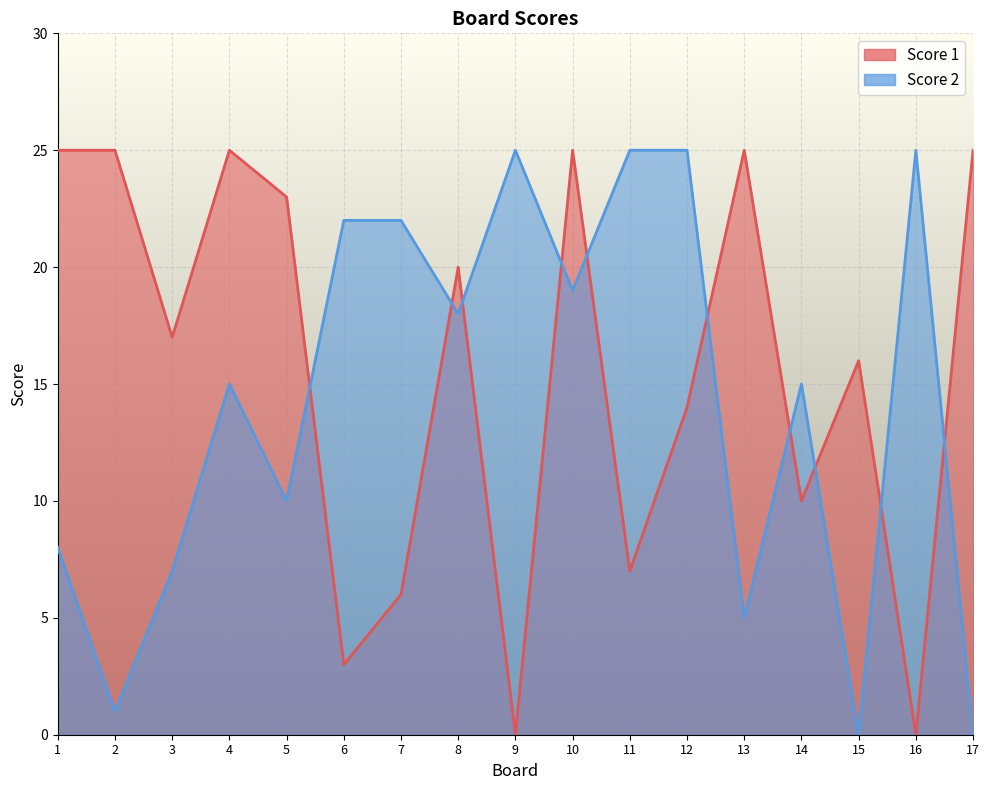

How many categories are shown in the chart?

17